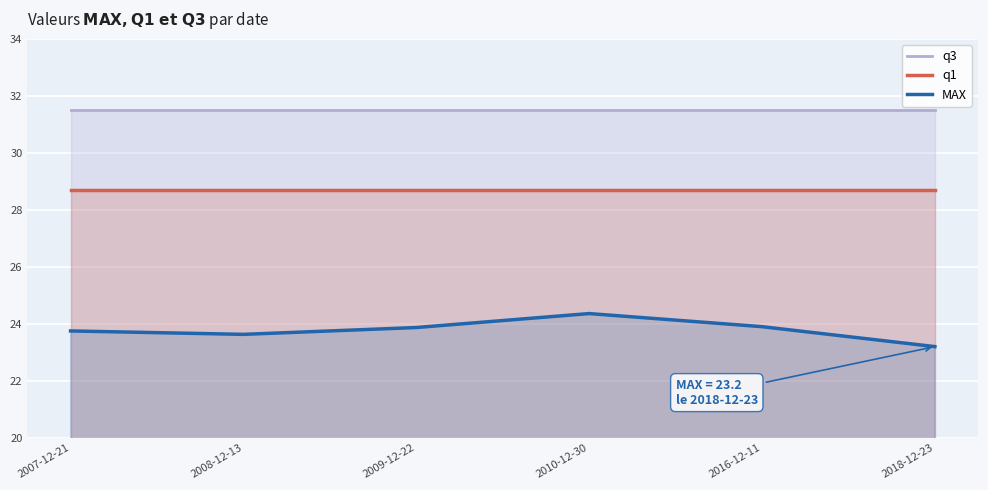

Which series changed the most between 2009-12-22 and 2010-12-30?

MAX